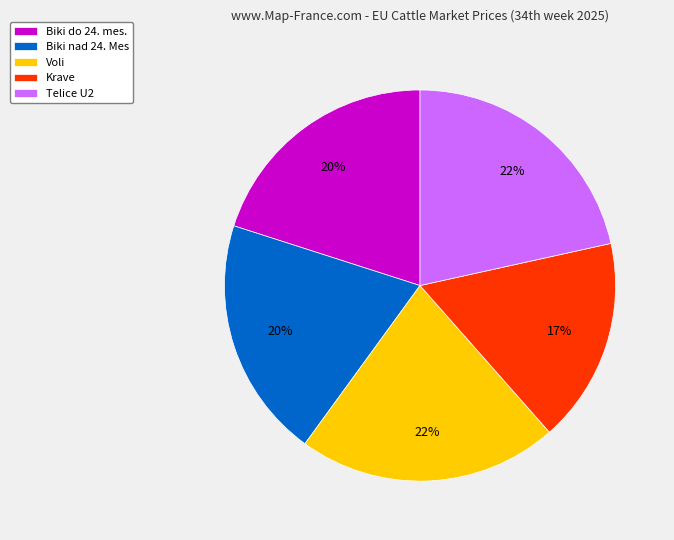

Is Biki do 24. mes. the majority of the pie?

No